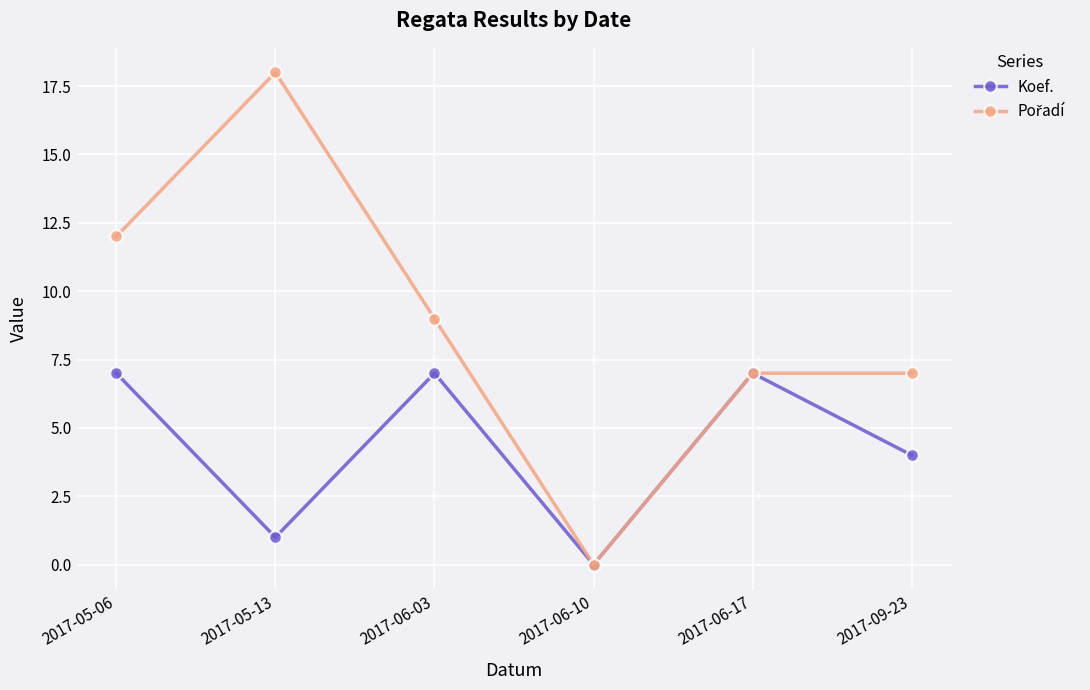

At which label does Koef. reach its minimum?

2017-06-10